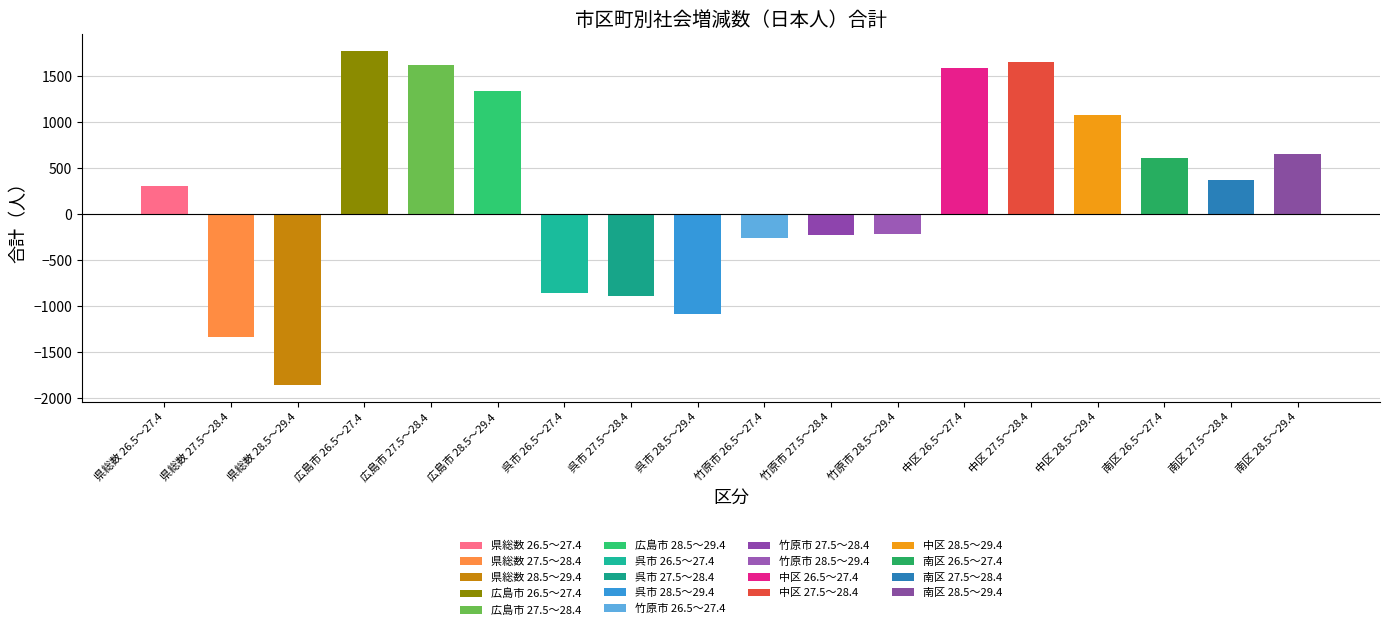

What is the value of the 6th bar from the left?

1340